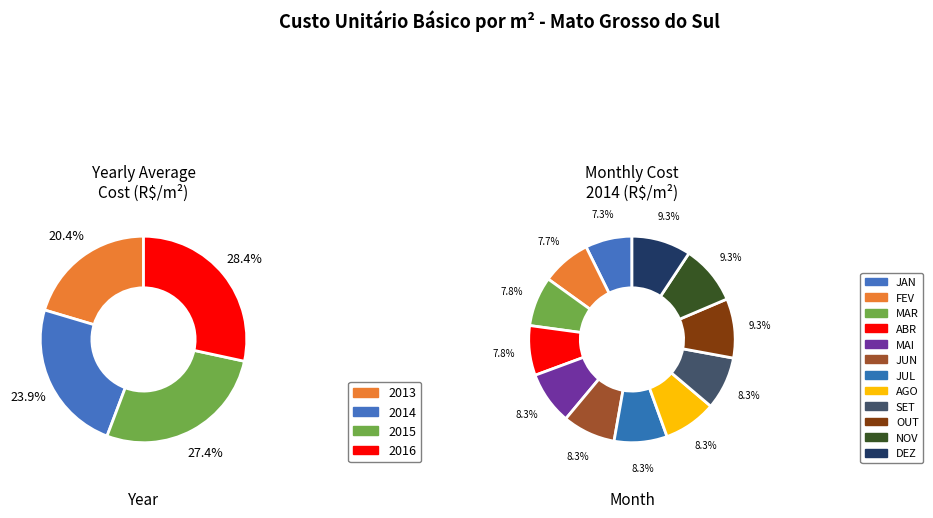

Is it true that OUT/2014 is 21% of the pie?

False